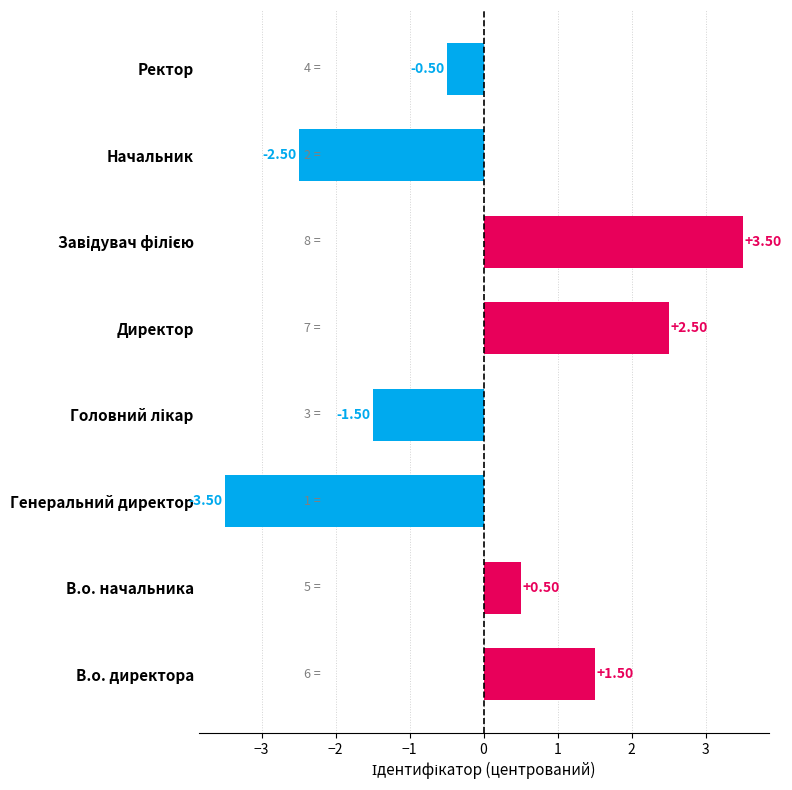

Which label corresponds to the smallest value in the chart?

Генеральний директор